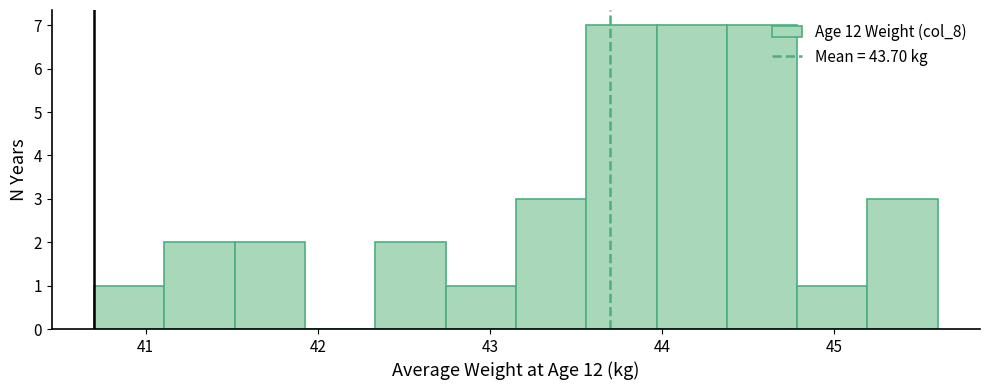

What is the height of the bar covering 45.2 to 45.6 on the x-axis? Neither the bar edges nor the heights are printed on the chart, so give them approximately, as read against the axes.

3